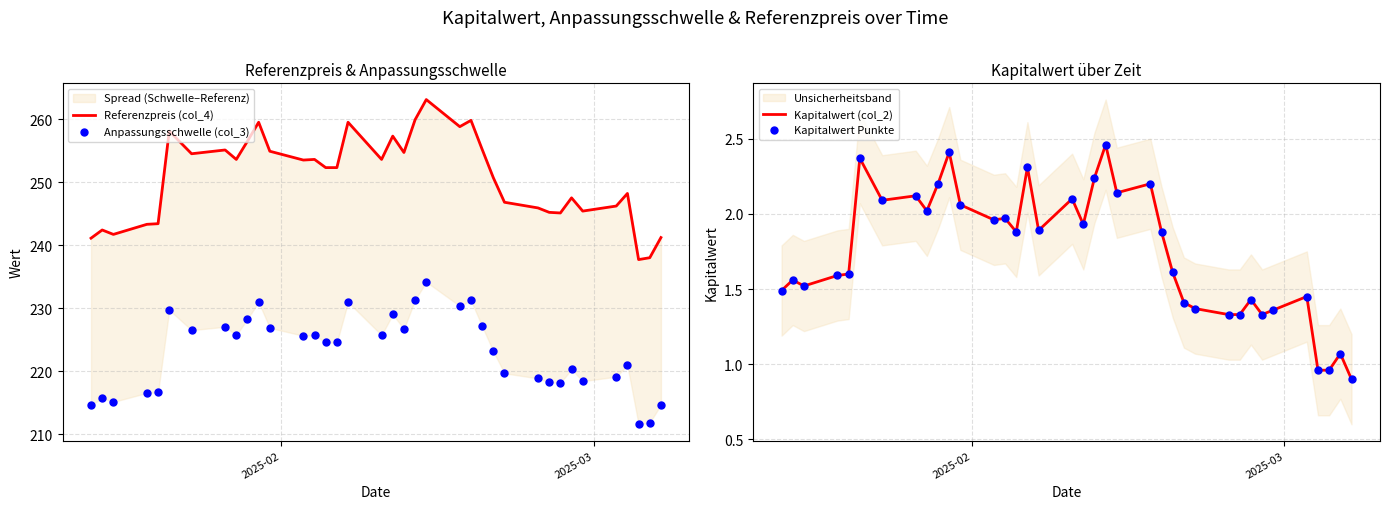

Which series contains the lowest Y value?

Kapitalwert (col_2)